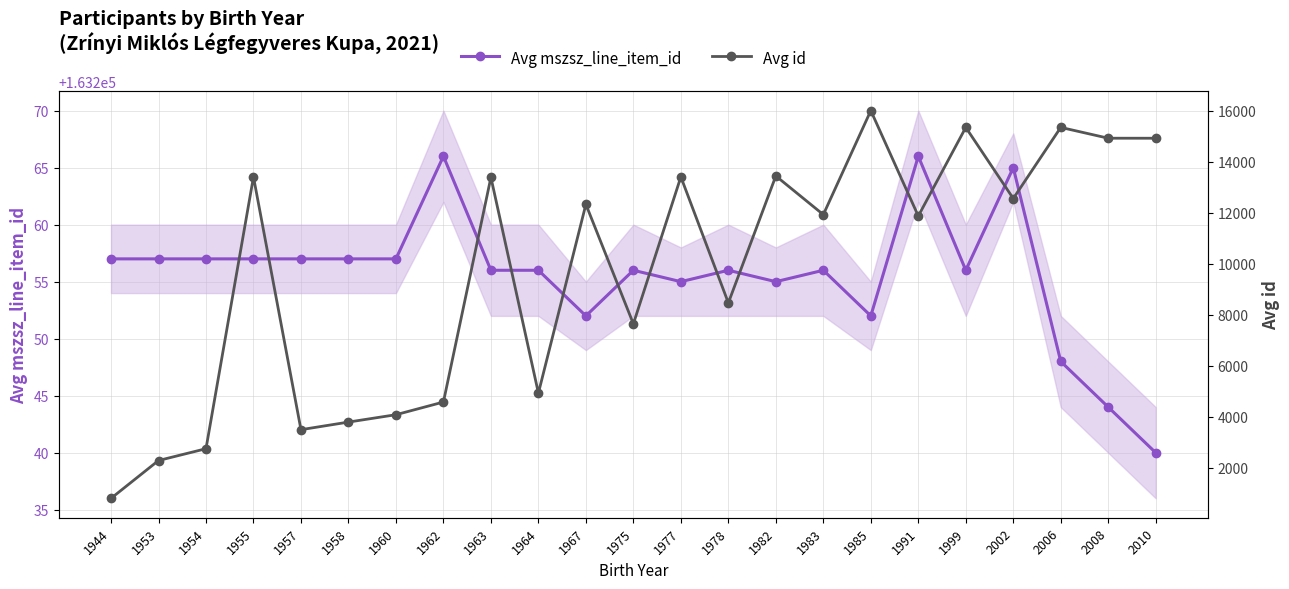

Which has a higher value, 1977 or 1975?

1975